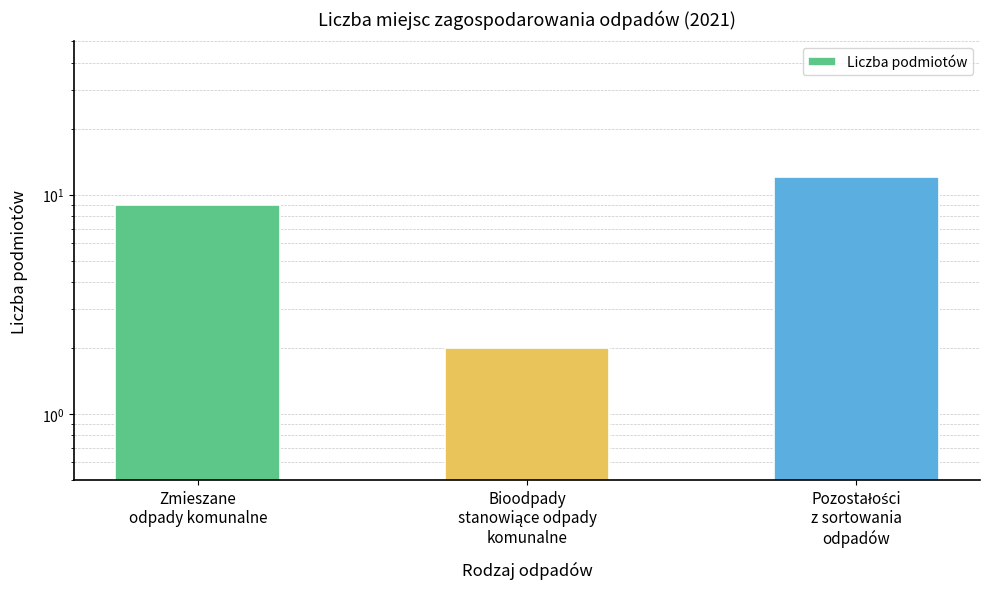

What is the ratio of the value at Bioodpady
stanowiące odpady
komunalne to the value at Pozostałości
z sortowania
odpadów?

0.2